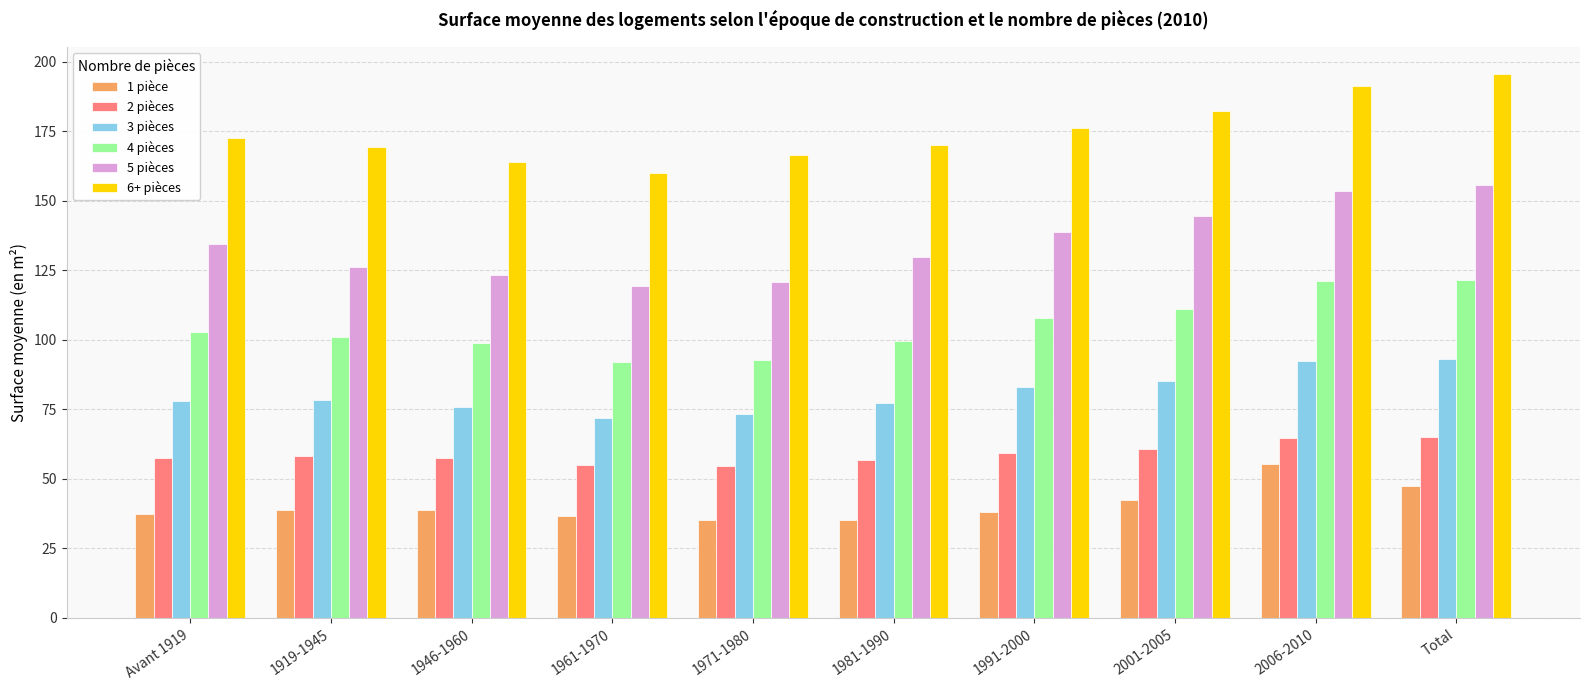

Does the chart contain stacked bars?

No